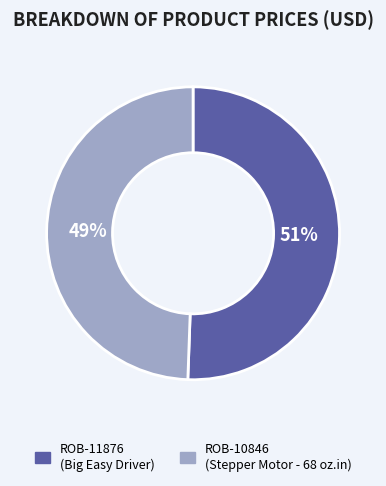

Which category accounts for the majority?

ROB-11876